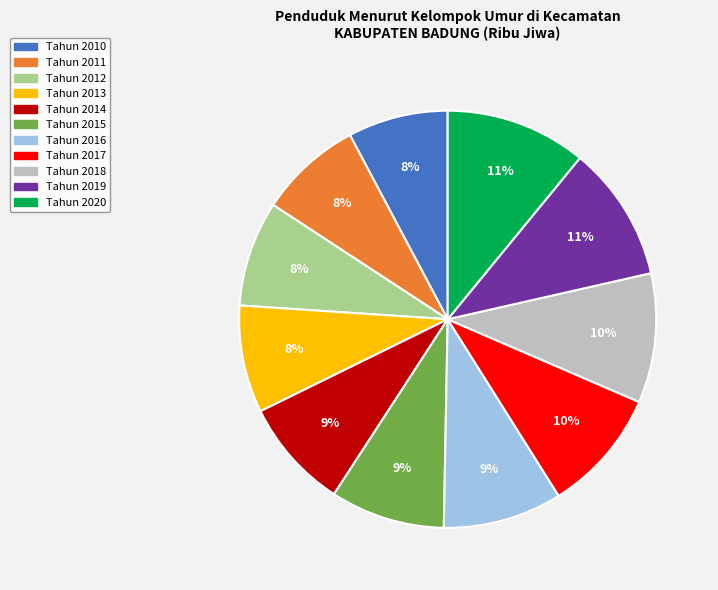

Do Tahun 2012 and Tahun 2013 together represent more than half of the pie?

No